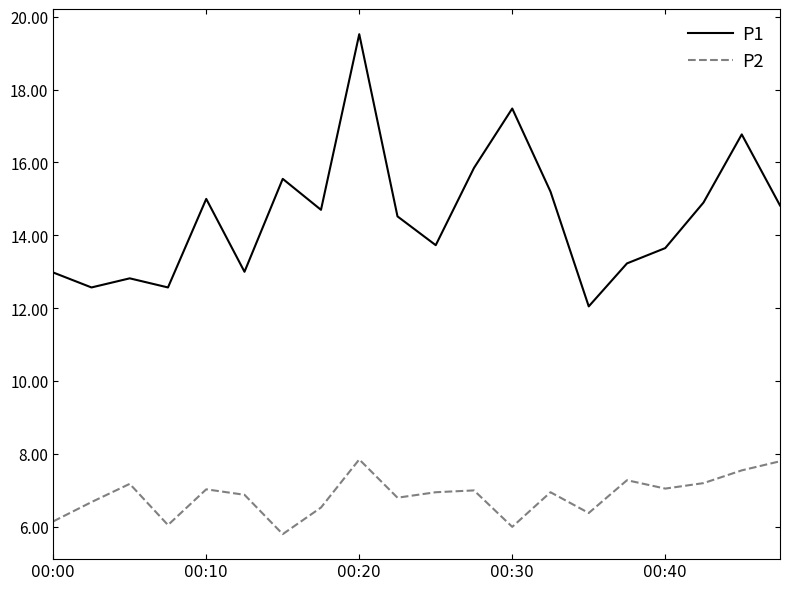

Which series has the largest range (max minus min)?

P1